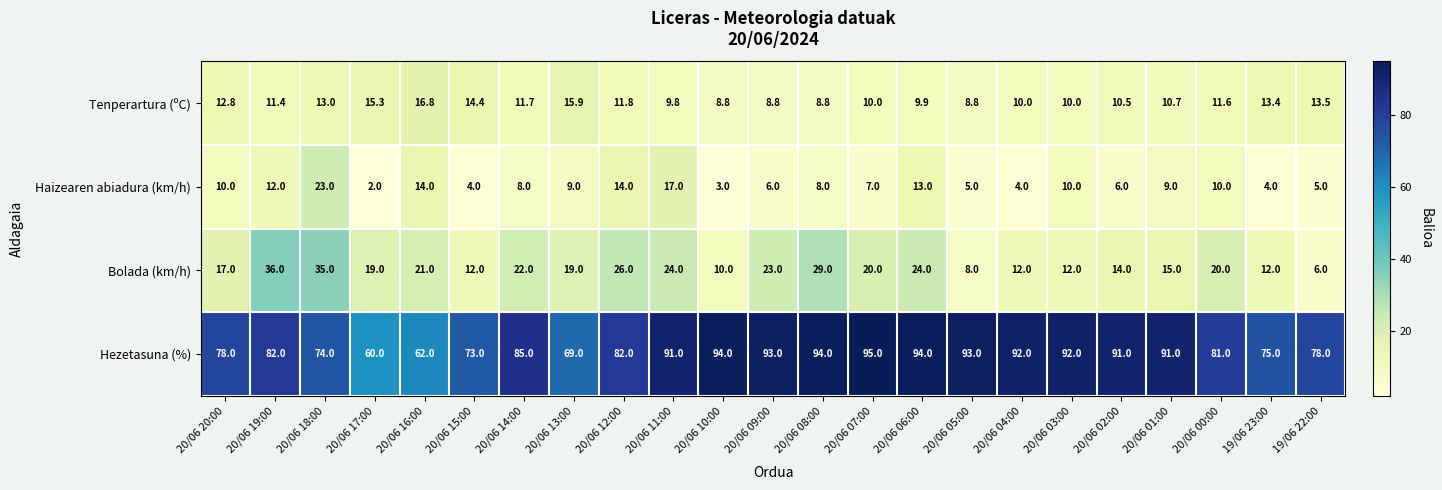

Rank the series at 20/06 19:00 from highest to lowest value.

Hezetasuna (%), Bolada (km/h), Haizearen abiadura (km/h), Tenperartura (ºC)